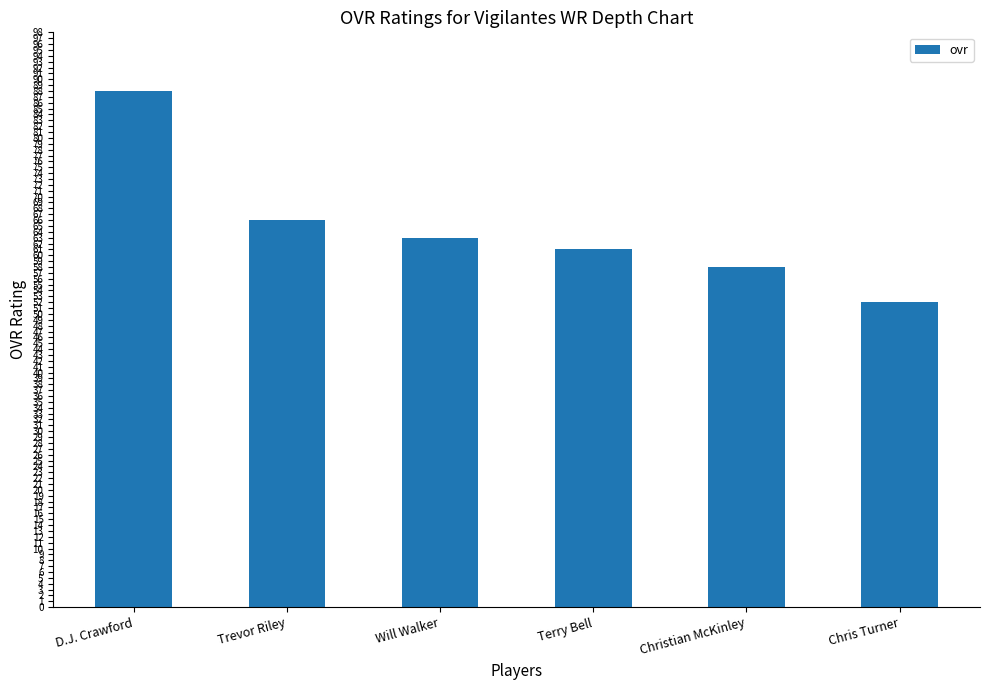

Reading left to right, extract all data points from this chart.

D.J. Crawford=88	Trevor Riley=66	Will Walker=63	Terry Bell=61	Christian McKinley=58	Chris Turner=52